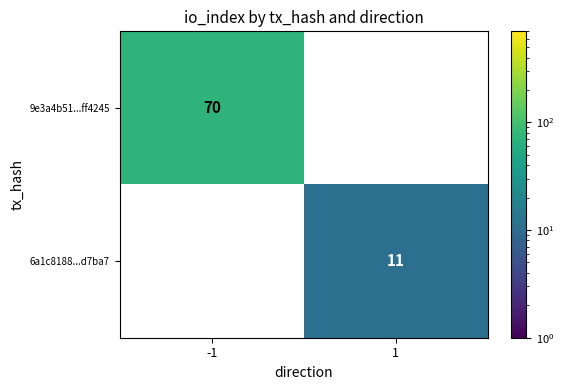

How many categories are shown in the chart?

2